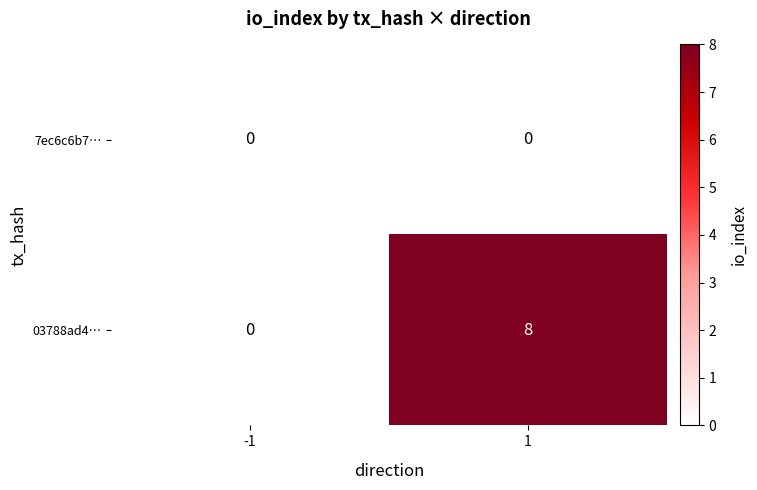

What is the sum of the 03788ad4… values at -1 and 1?

8